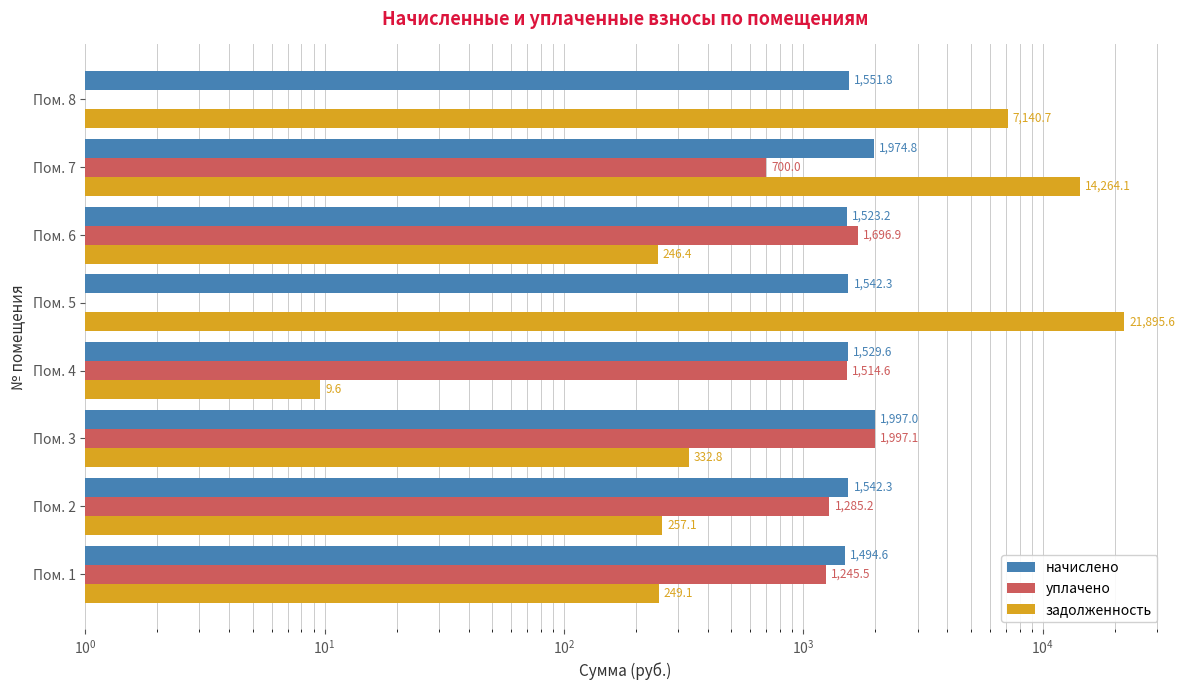

What is the sum of all уплачено values?

8439.4